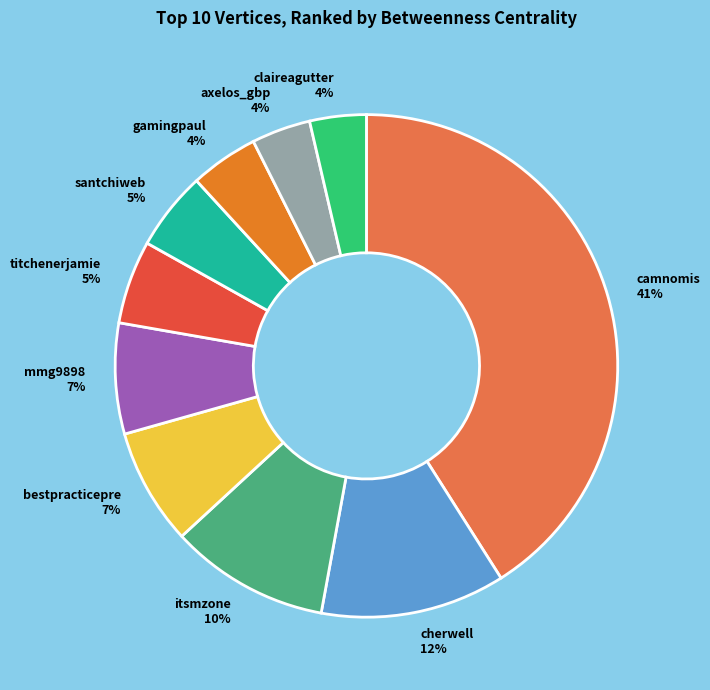

To the nearest percent, what is the average slice percentage?

10%